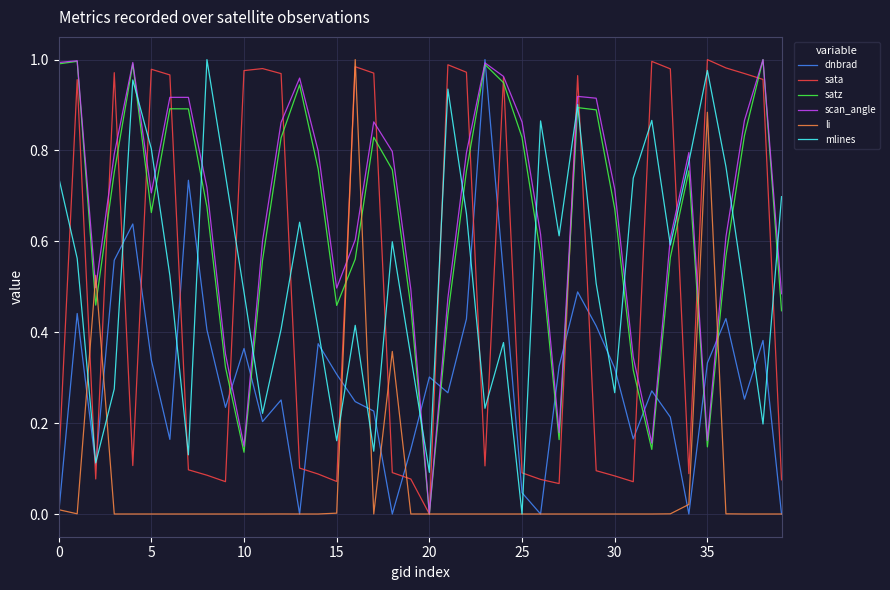

At which category is the sum across all series the highest?

28